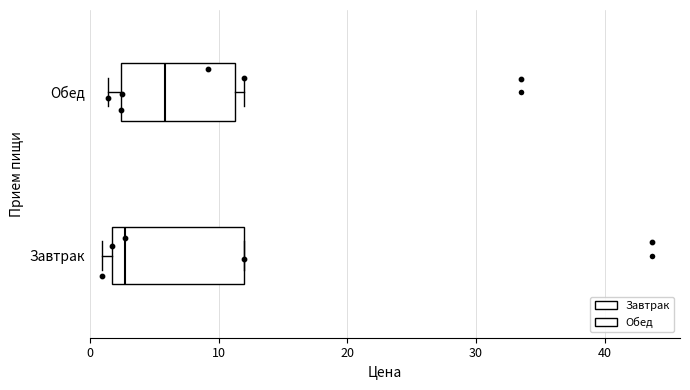

Reading bottom to top, transcribe this box plot: for each box, give where its median line is, the range the box spans, and where its two whiskers end, as read against the x-axis. The values are not printed on the chart, so give them approximately, as read against the axis.

Завтрак: median 3, box 2 to 12, whiskers 1 to 12
Обед: median 6, box 2 to 11, whiskers 1 to 12